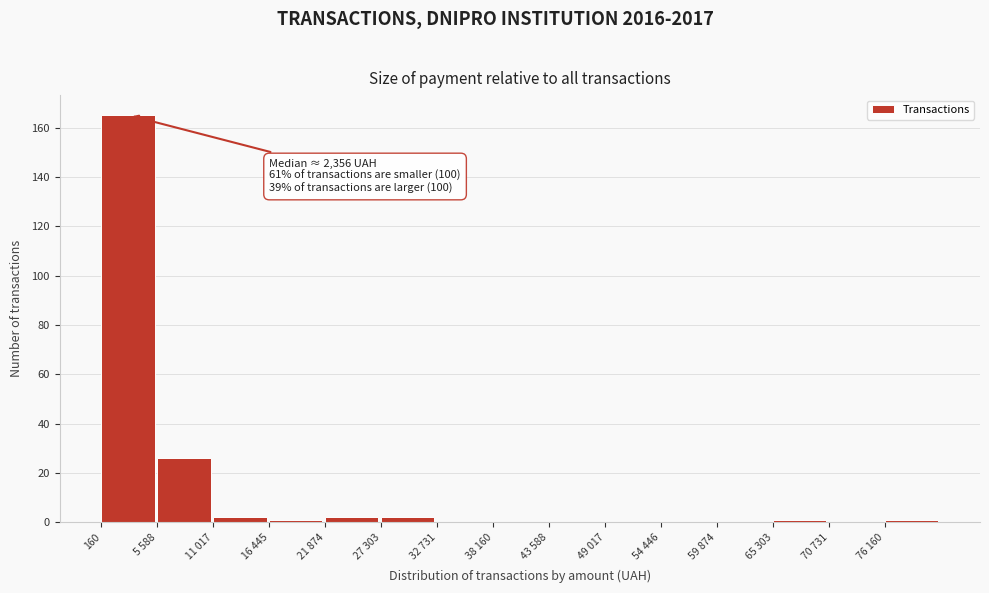

Reading left to right, transcribe all the data shown in this chart.

160=165	5 588=26	11 017=2	16 445=1	21 874=2	27 303=2	32 731=0	38 160=0	43 588=0	49 017=0	54 446=0	59 874=0	65 303=1	70 731=0	76 160=1